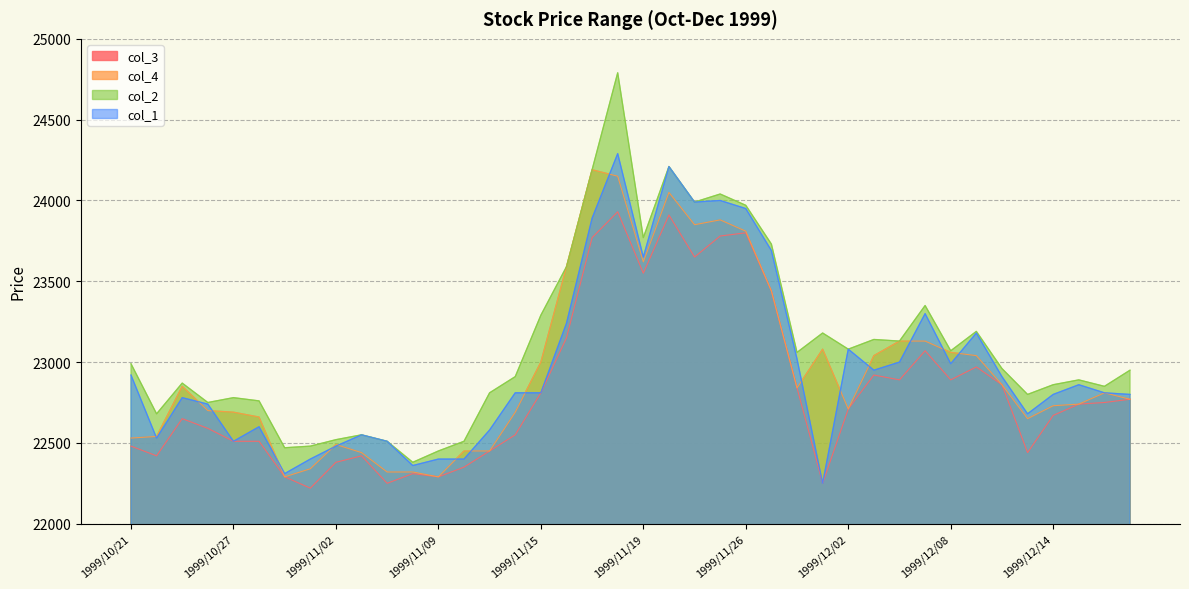

How many data points in col_2 are less than 22960?

20